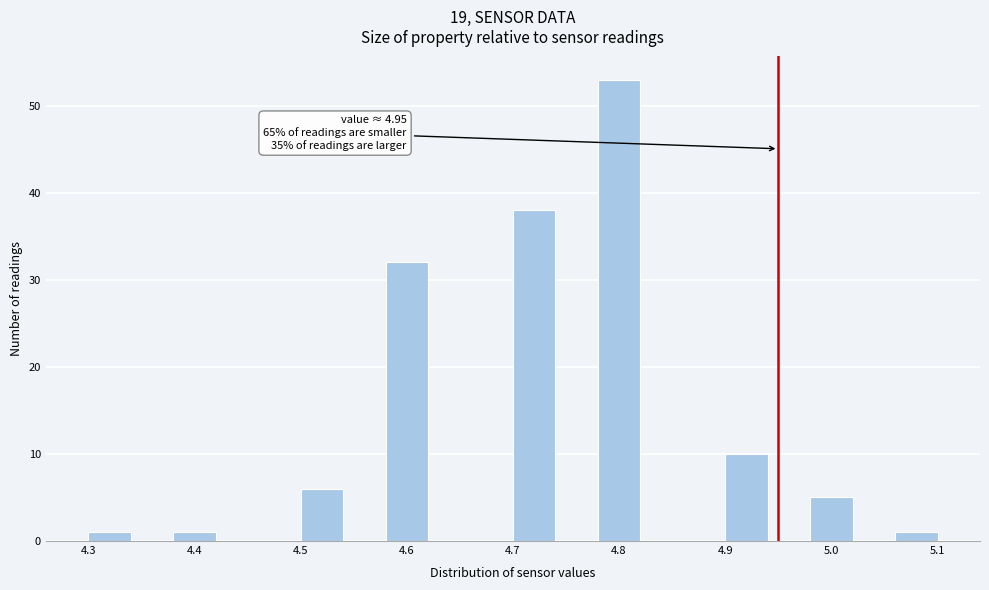

Which range on the x-axis has the tallest bar?

4.78 to 4.82